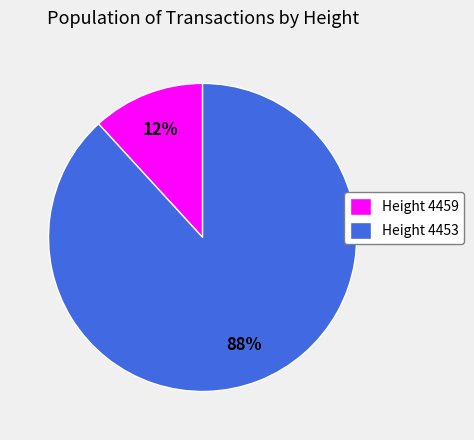

How many segments does this pie chart have?

2